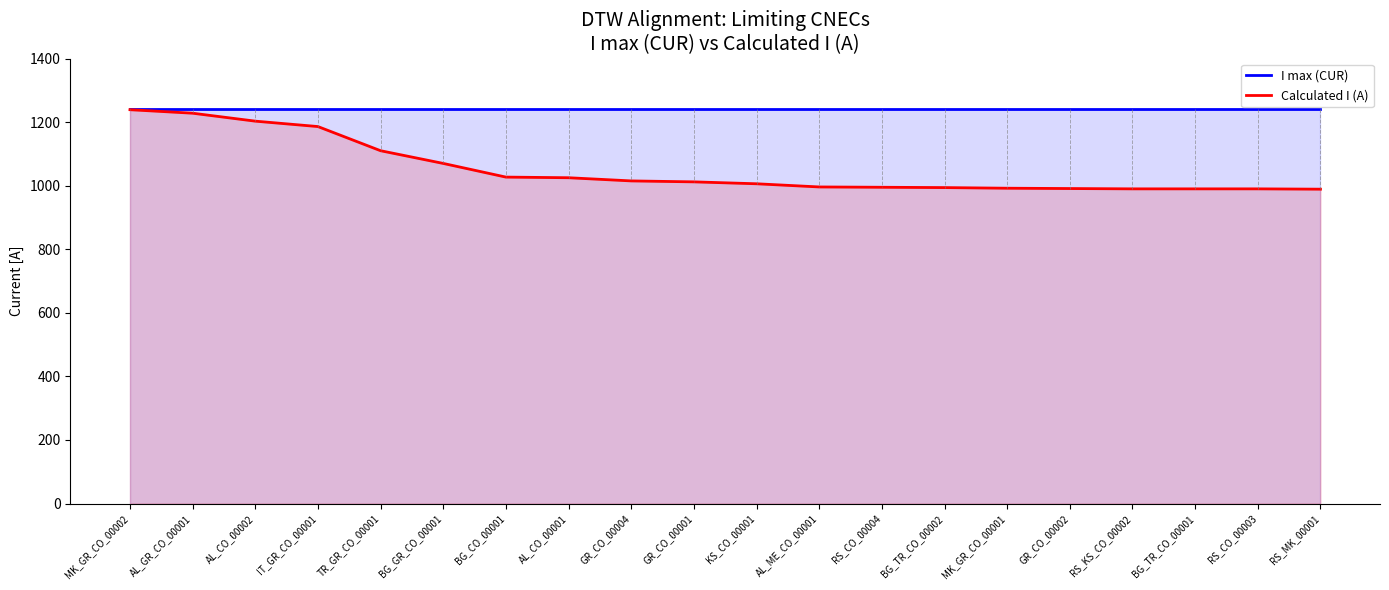

What is the value of the I max (CUR) point at the 17th from the left?

1240